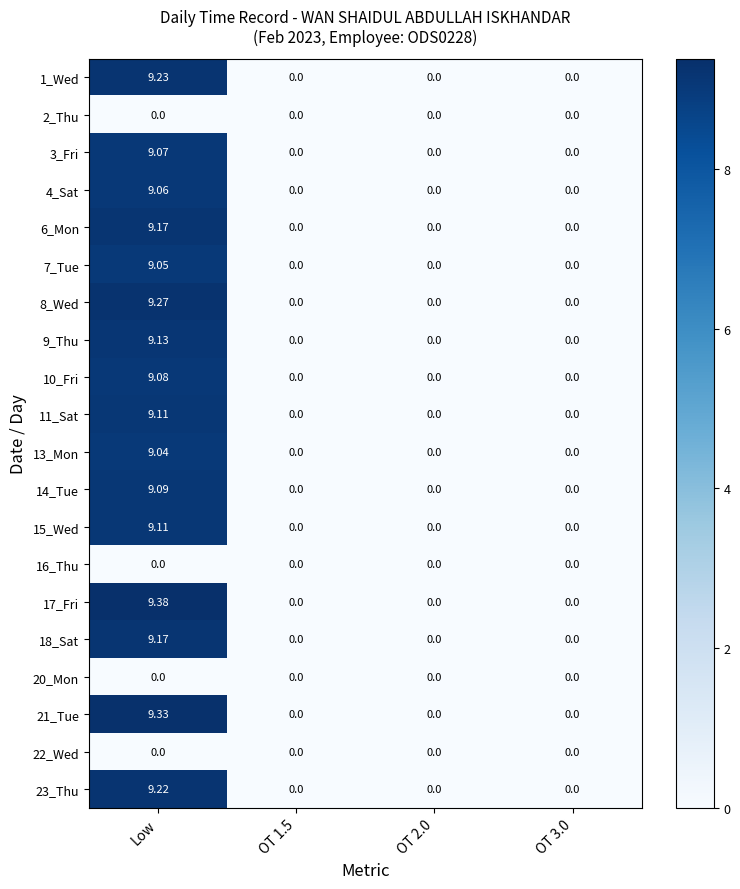

Which category has the highest value in the 11_Sat series?

Low